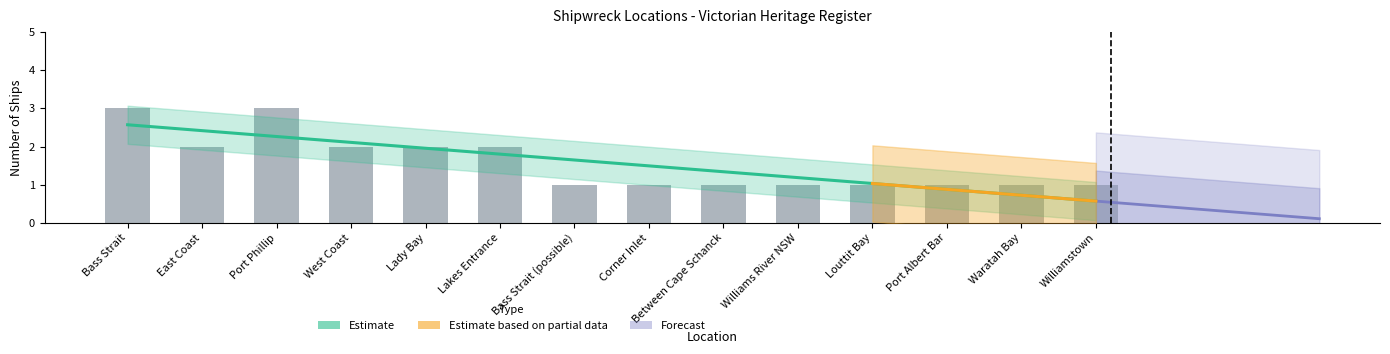

What is the average value?

2